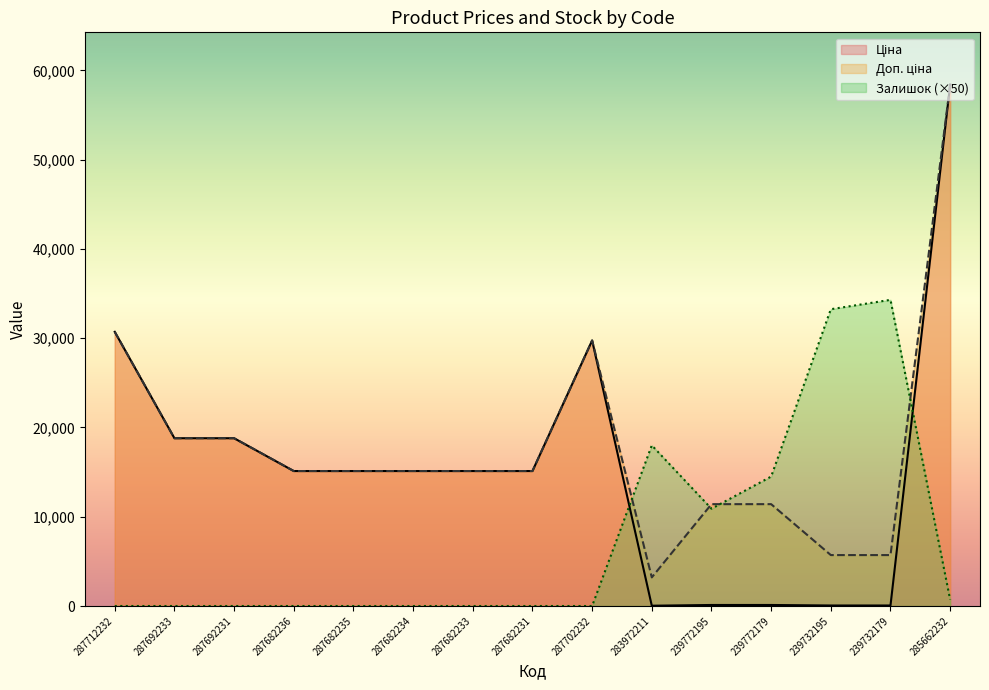

Between 239732179 and 283972211, which is larger?

239732179